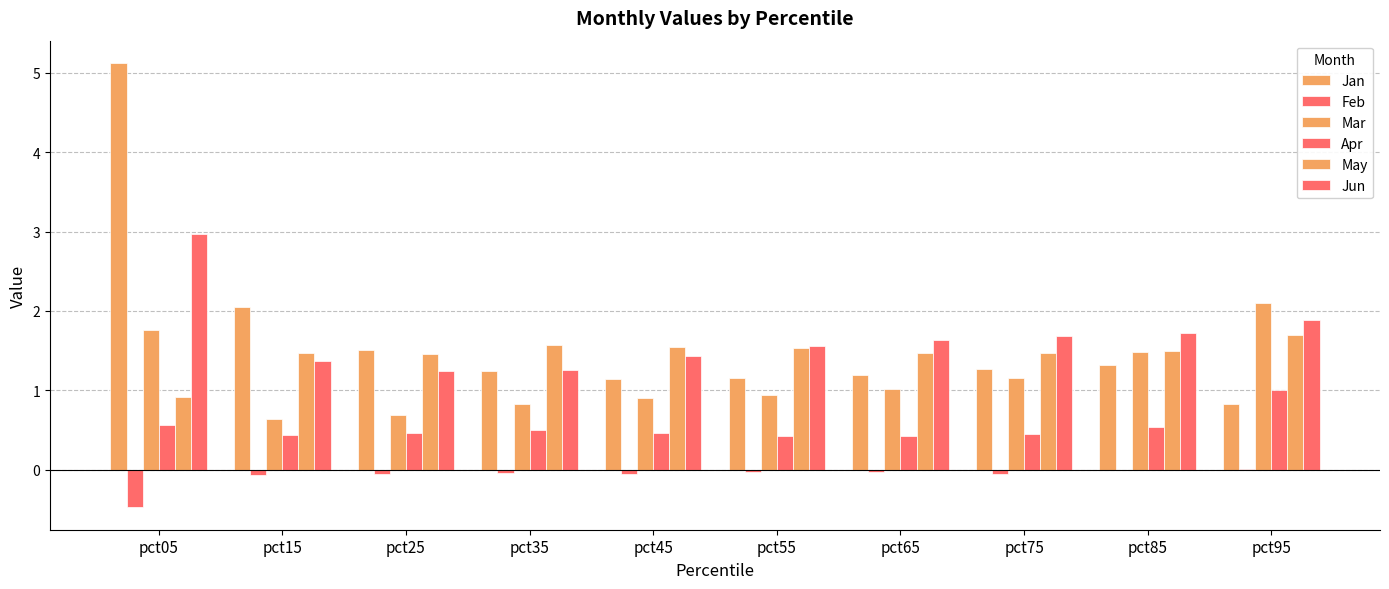

Reading left to right, list all the values displayed in this chart.

Jan: 5.1	2.1	1.5	1.2	1.1	1.2	1.2	1.3	1.3	0.8
Feb: -0.5	-0.1	-0.1	-0.0	-0.0	-0.0	-0.0	-0.1	-0.0	0.0
Mar: 1.8	0.6	0.7	0.8	0.9	0.9	1.0	1.2	1.5	2.1
Apr: 0.6	0.4	0.5	0.5	0.5	0.4	0.4	0.4	0.5	1.0
May: 0.9	1.5	1.5	1.6	1.5	1.5	1.5	1.5	1.5	1.7
Jun: 3.0	1.4	1.2	1.3	1.4	1.6	1.6	1.7	1.7	1.9